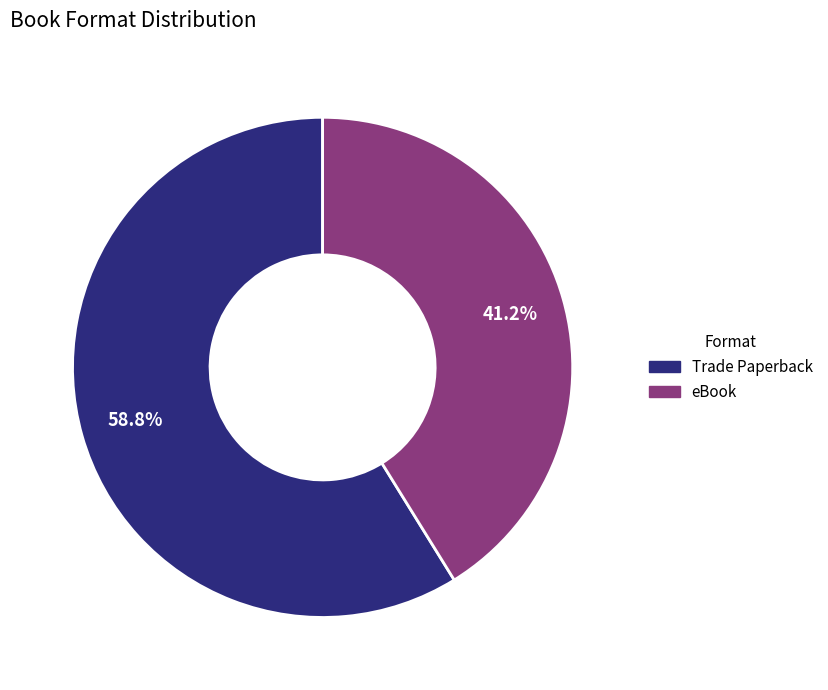

To the nearest percent, what percentage of the pie is eBook?

41%